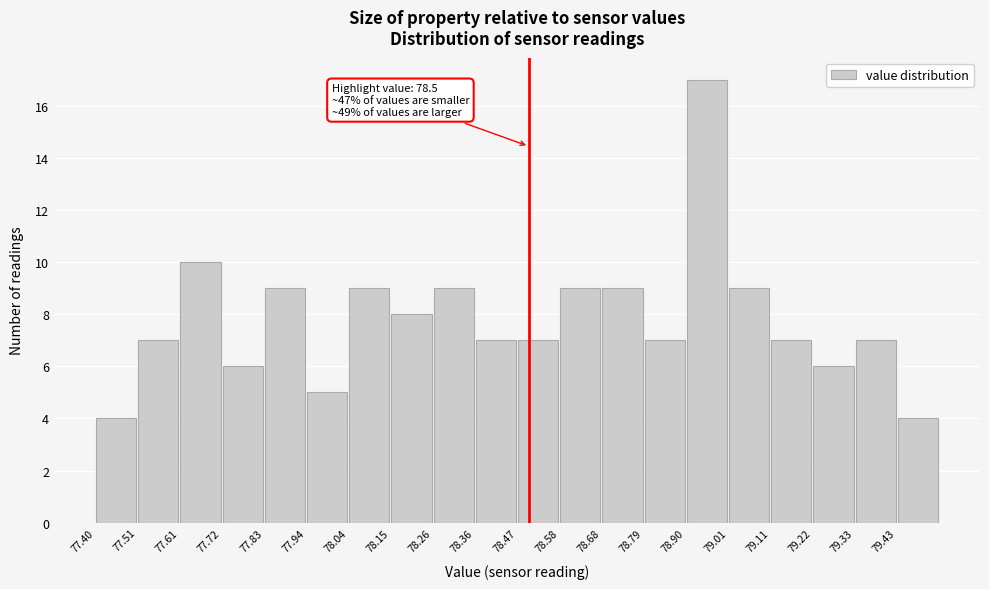

Over which range of the x-axis is the bar tallest?

78.90 to 79.00